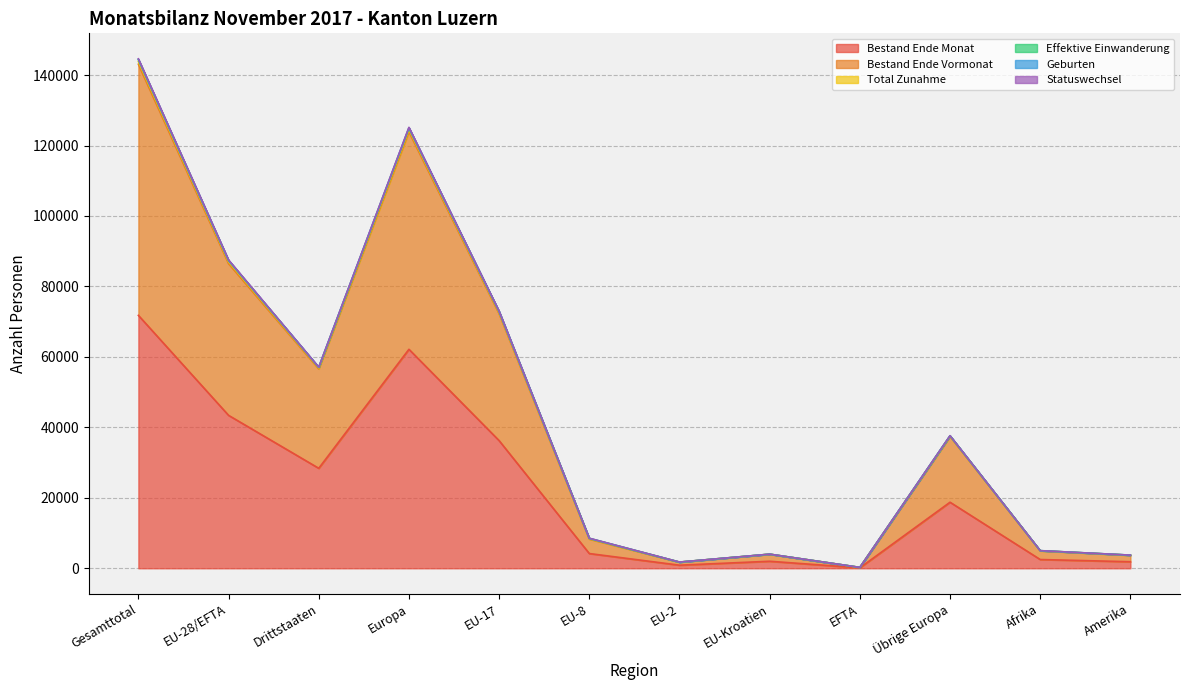

What is the maximum value for Bestand Ende Monat?

71789